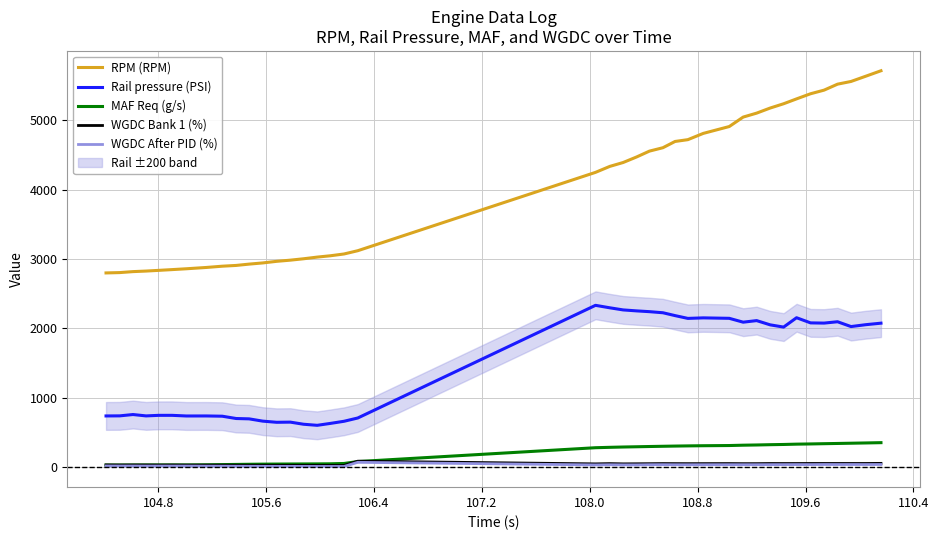

Is this an area chart (filled region under the line)?

No